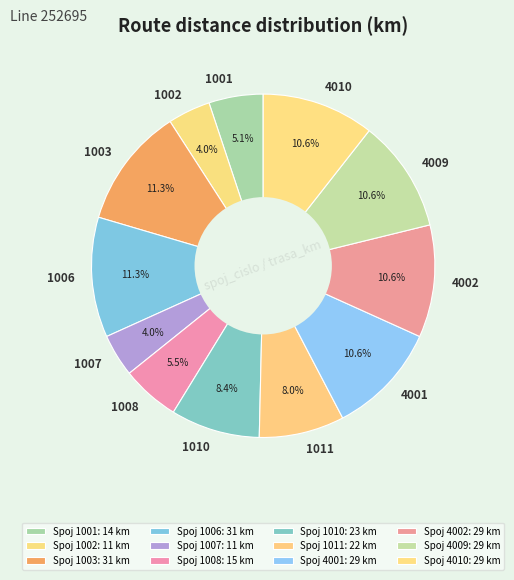

Is 4009 the majority of the pie?

No